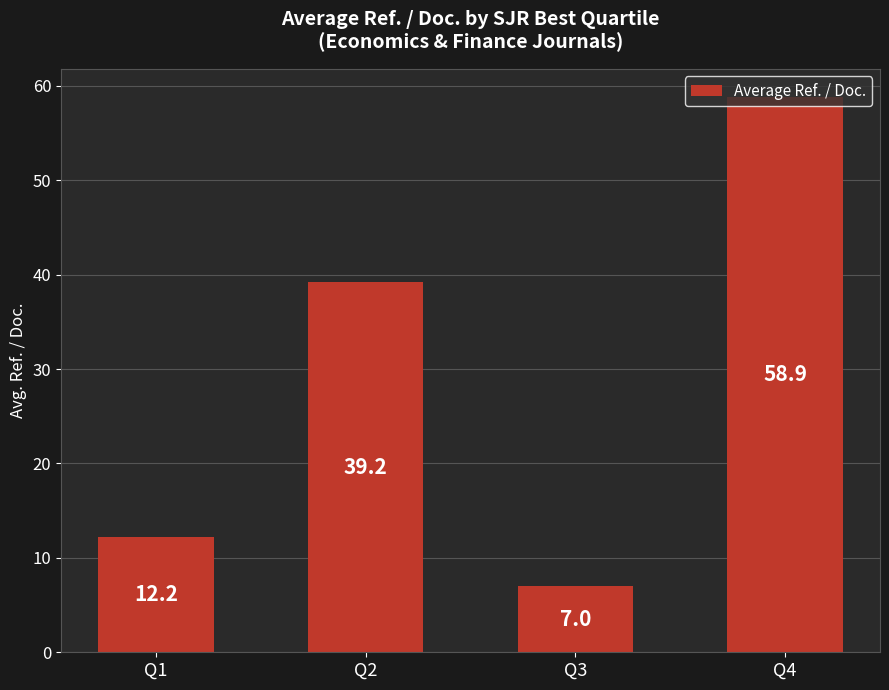

Where is the data nearest to the value 32?

Q2